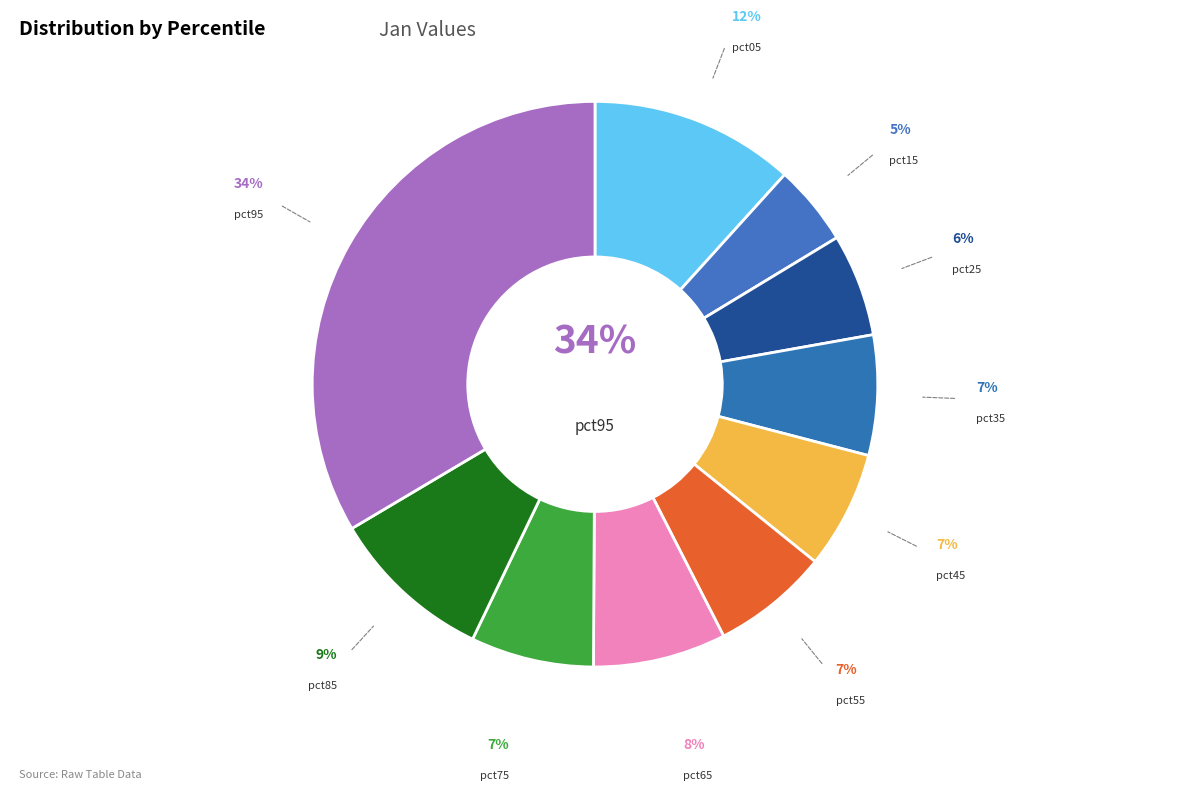

To the nearest percent, what percentage of the pie is pct65?

8%